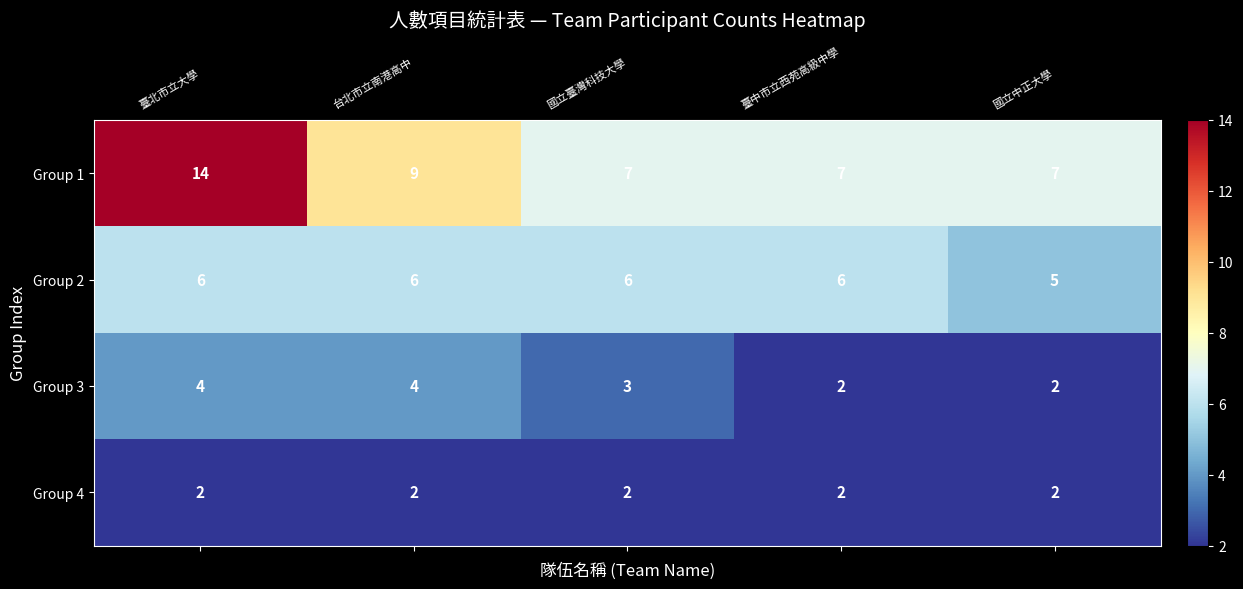

The Group 2 series shows 6 at 臺北市立大學. True or false?

True